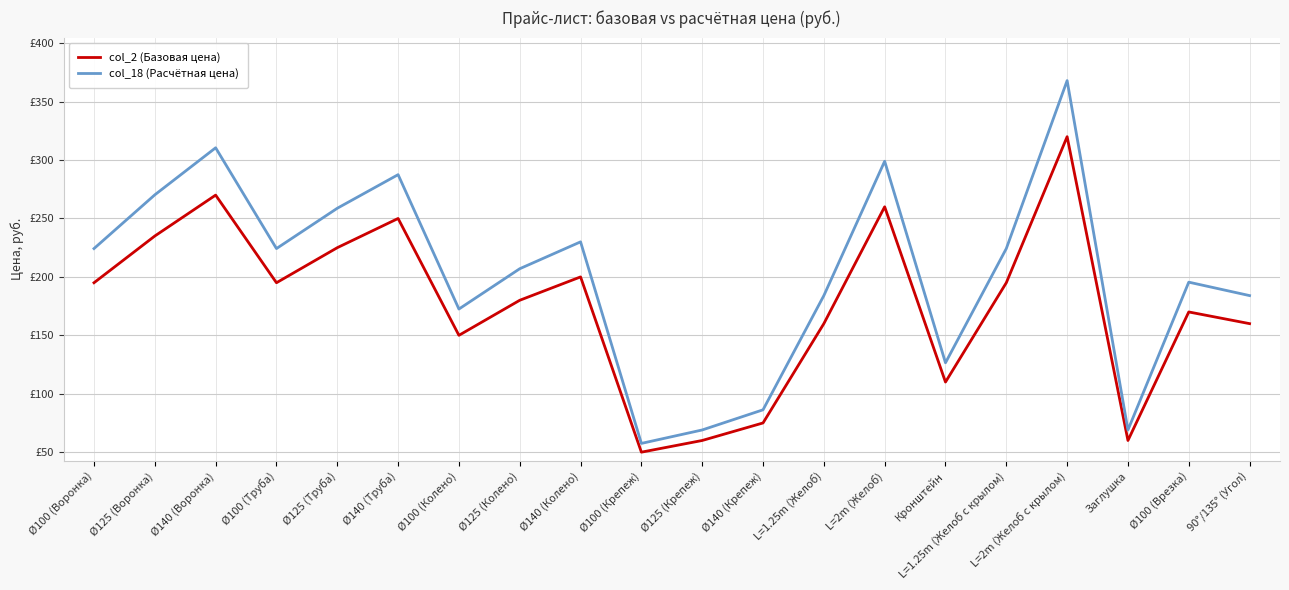

What are all the series names shown in the legend?

col_2 (Базовая цена), col_18 (Расчётная цена)